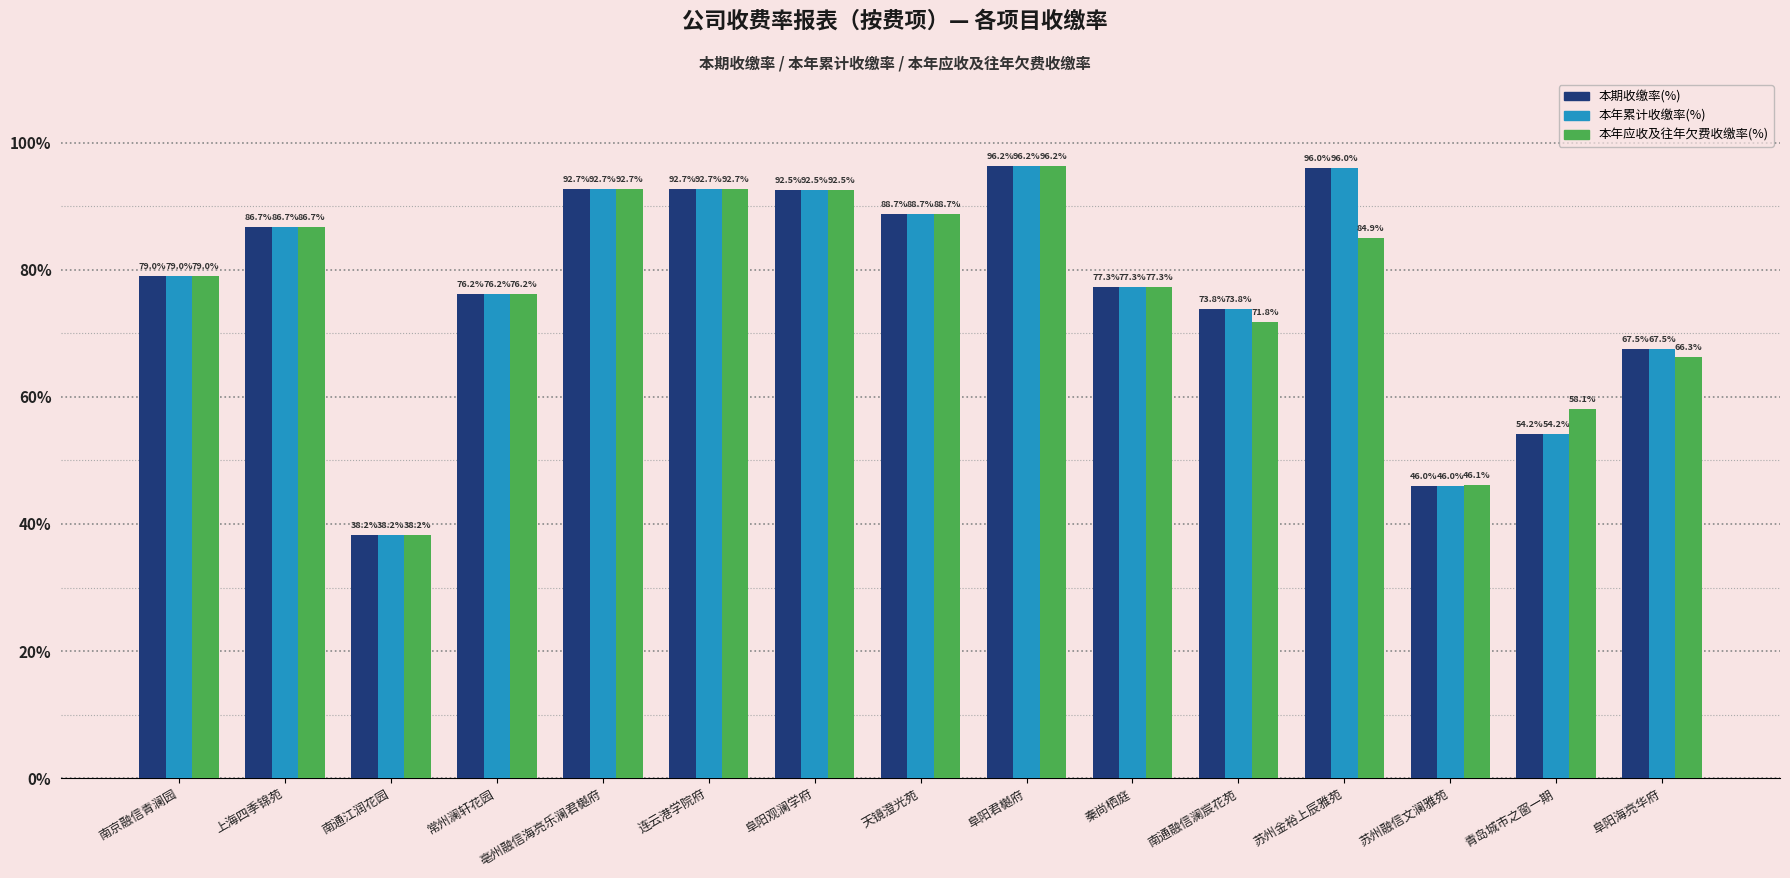

What is the spread (max minus min) of values at 青岛城市之窗一期?

3.9